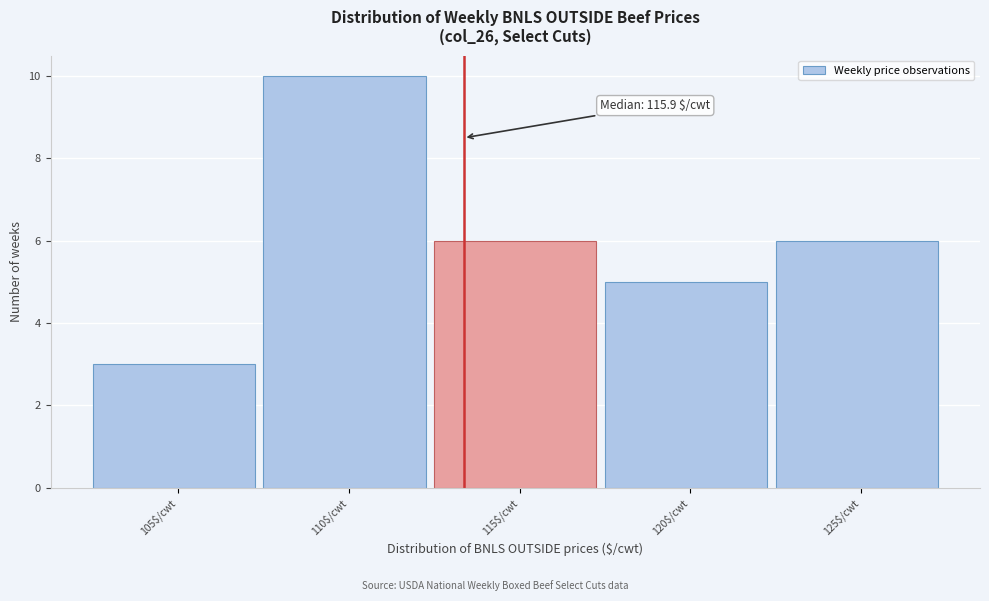

Reading left to right, what are all the values shown in this chart?

3	10	6	5	6